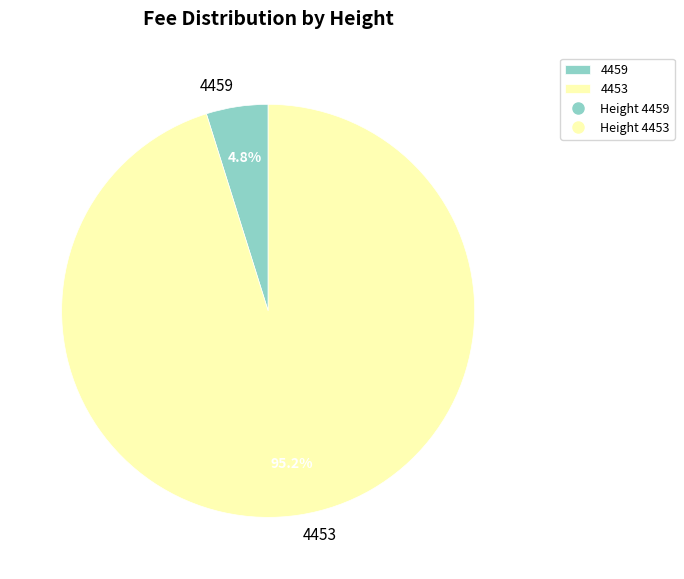

To the nearest percent, what is the average slice percentage?

50%